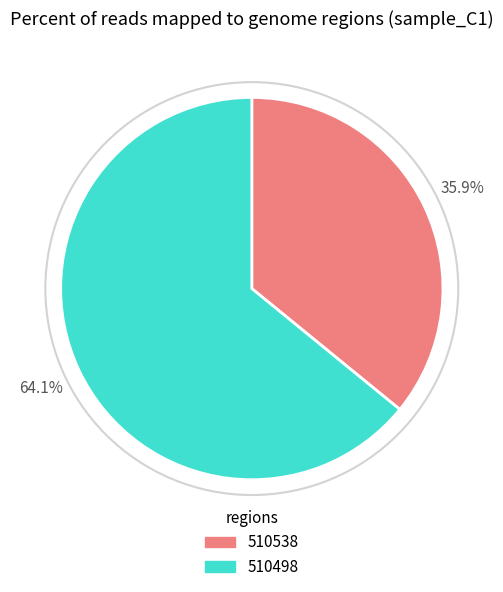

Do 510498 and 510538 together represent more than half of the pie?

Yes